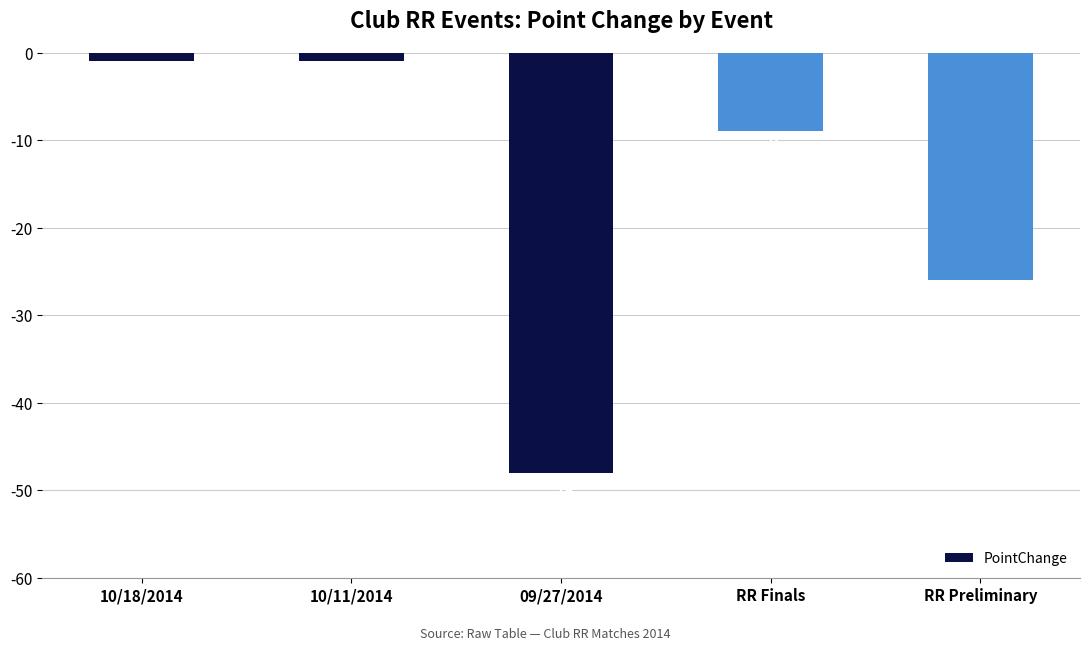

What is the value of the 5th bar from the left?

-26